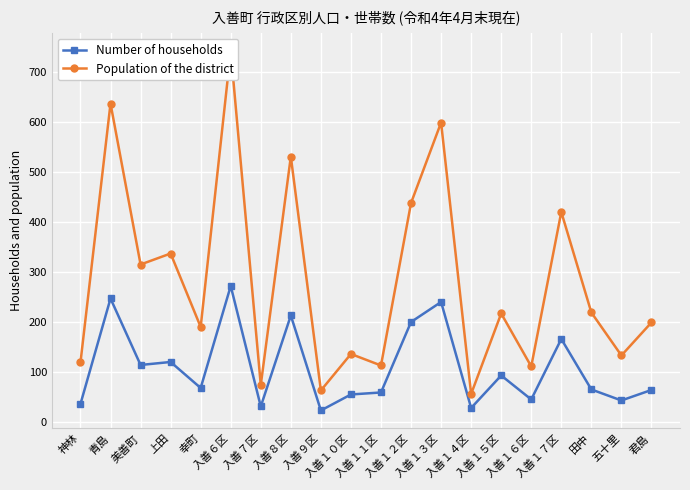

At which category is the sum across all series the highest?

入善６区